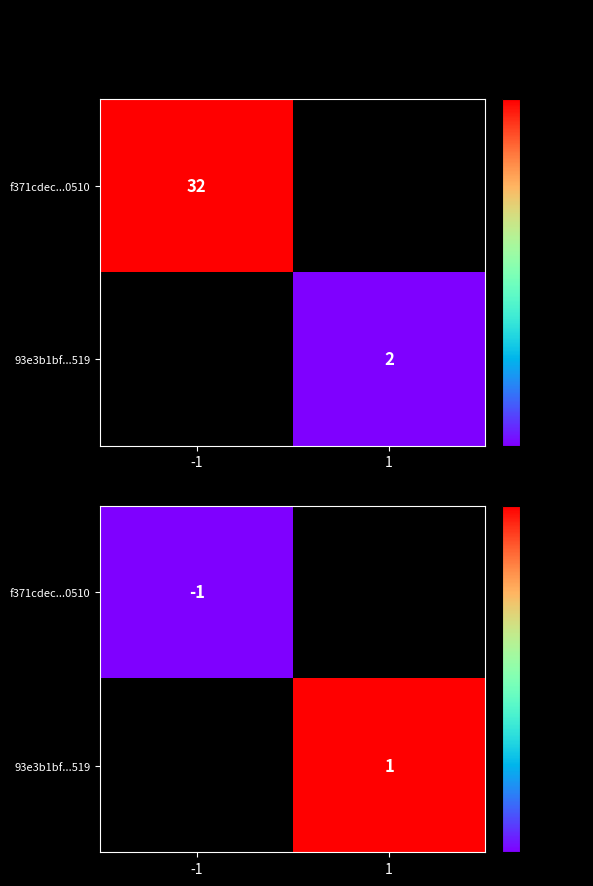

At how many categories does at least one series exceed 0?

1